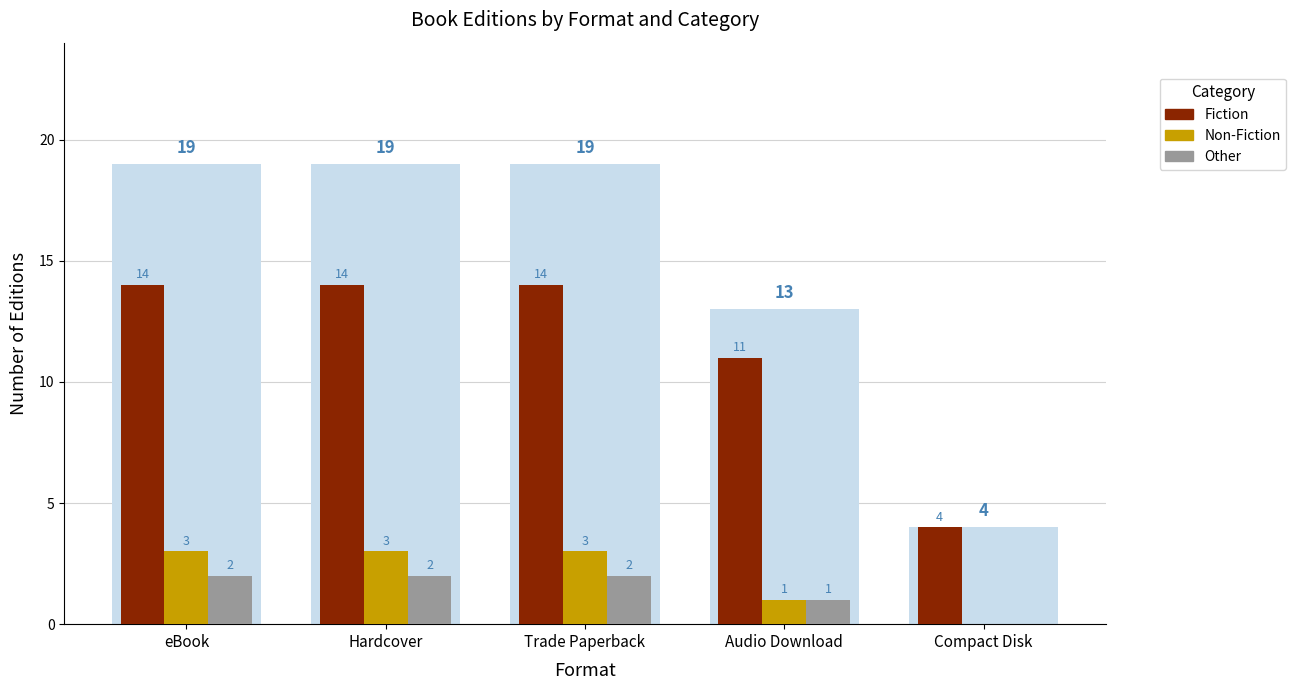

What is the maximum value shown in the chart?

19